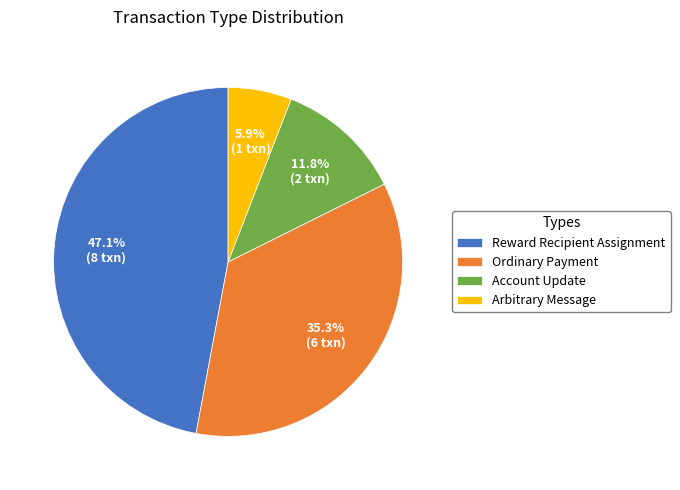

Is the sum of Arbitrary Message and Reward Recipient Assignment greater than half?

Yes